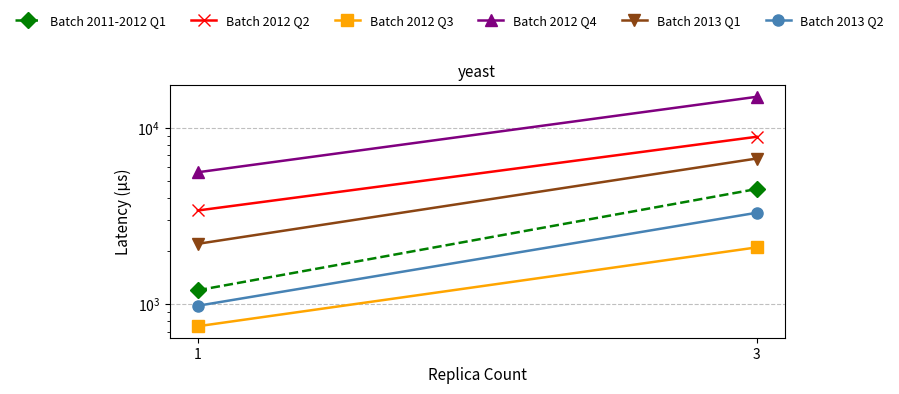

Reading right to left, extract all data points from this chart.

Batch 2011-2012 Q1: 4500	1200
Batch 2012 Q2: 8900	3400
Batch 2012 Q3: 2100	750
Batch 2012 Q4: 15000	5600
Batch 2013 Q1: 6700	2200
Batch 2013 Q2: 3300	980